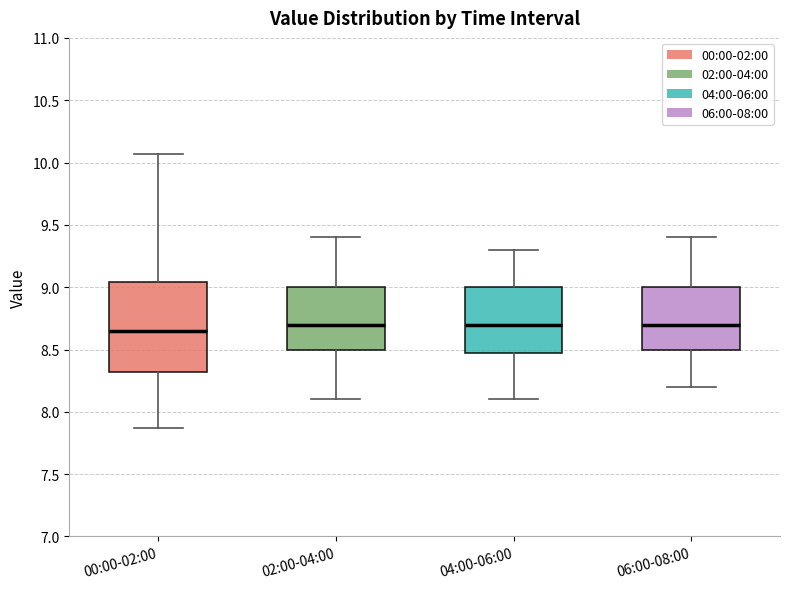

Reading left to right, read every box against the y-axis: the position of its median line, the range the box covers, and the ends of its whiskers. The values are not printed on the chart, so give them approximately, as read against the axis.

00:00-02:00: median 8.65, box 8.30 to 9.05, whiskers 7.85 to 10.05
02:00-04:00: median 8.70, box 8.50 to 9.00, whiskers 8.10 to 9.40
04:00-06:00: median 8.70, box 8.50 to 9.00, whiskers 8.10 to 9.30
06:00-08:00: median 8.70, box 8.50 to 9.00, whiskers 8.20 to 9.40